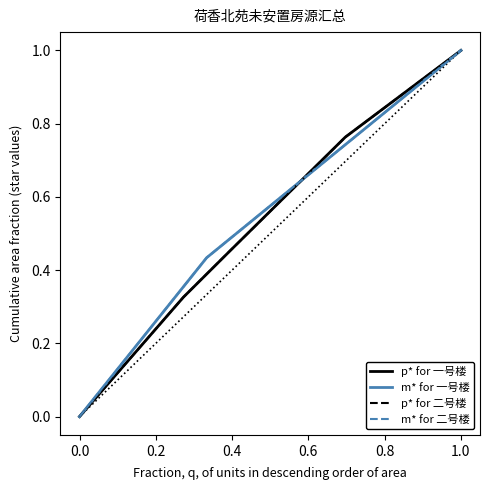

Which series has the largest total across all categories?

m* for 一号楼